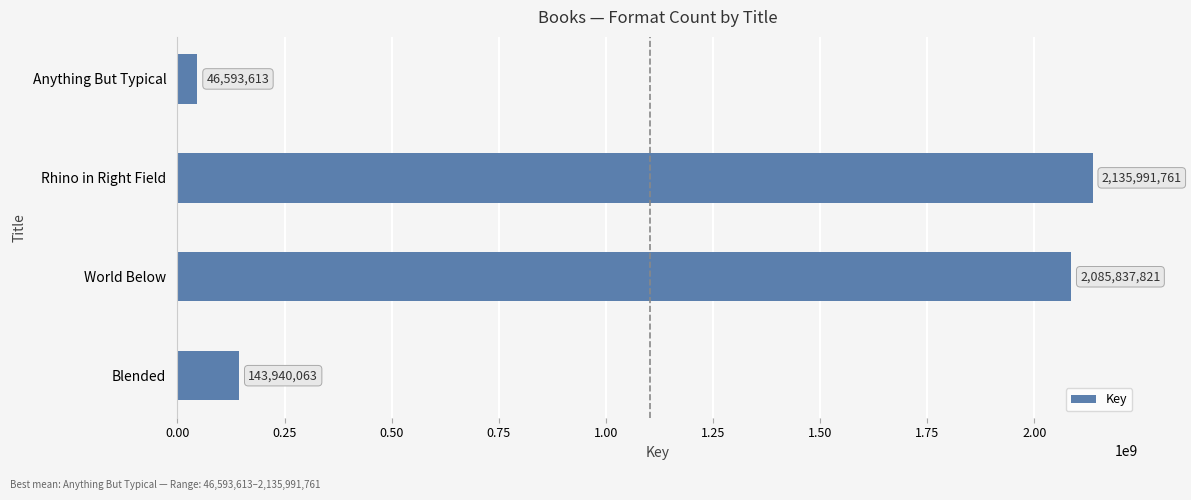

At which label is the value closest to 1091292687?

Blended